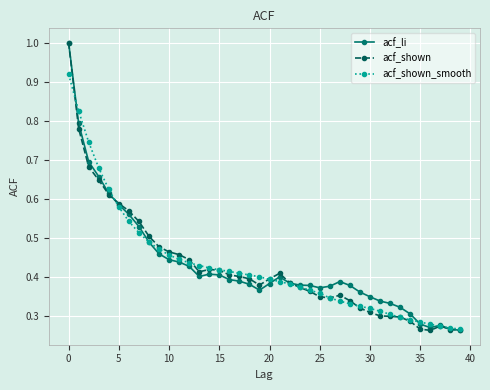

What is the highest value of the acf_shown series?

1.0